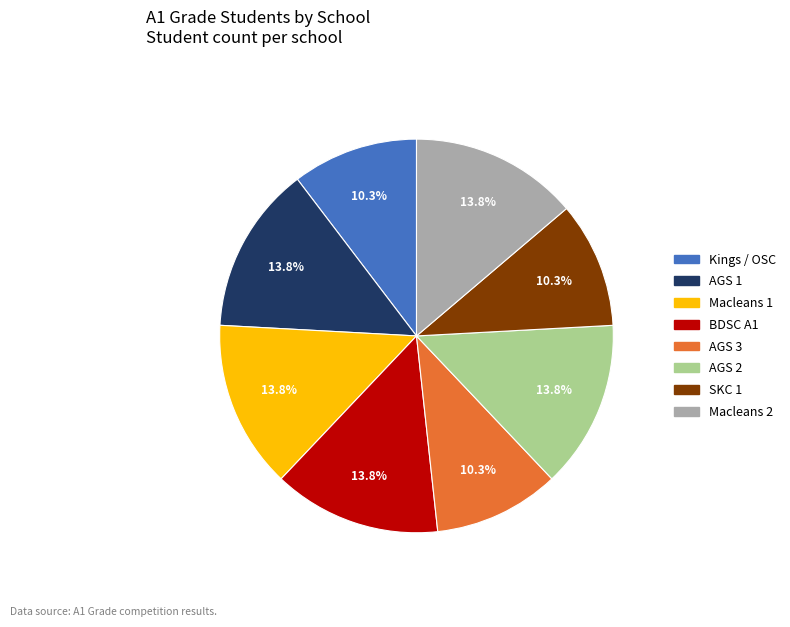

Approximately how many times larger is the value at AGS 2 compared to SKC 1?

1.3